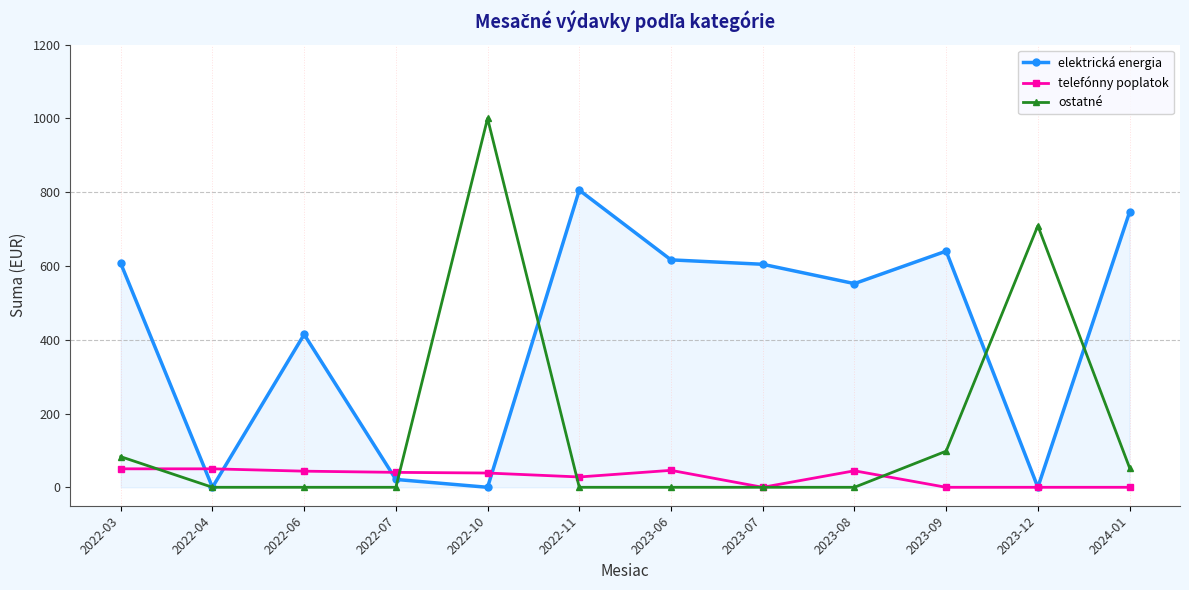

Which series has the widest spread of values?

ostatné